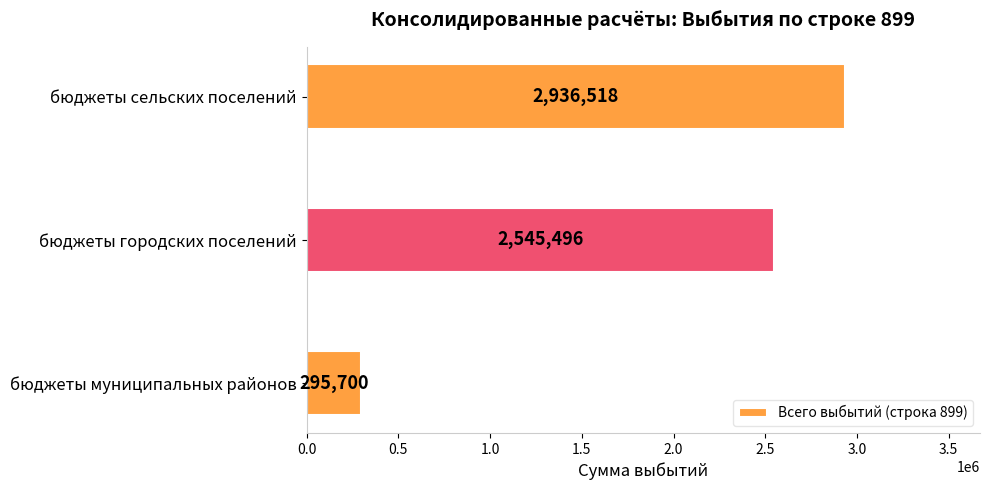

Is it true that the value at бюджеты сельских поселений is 2936518?

True